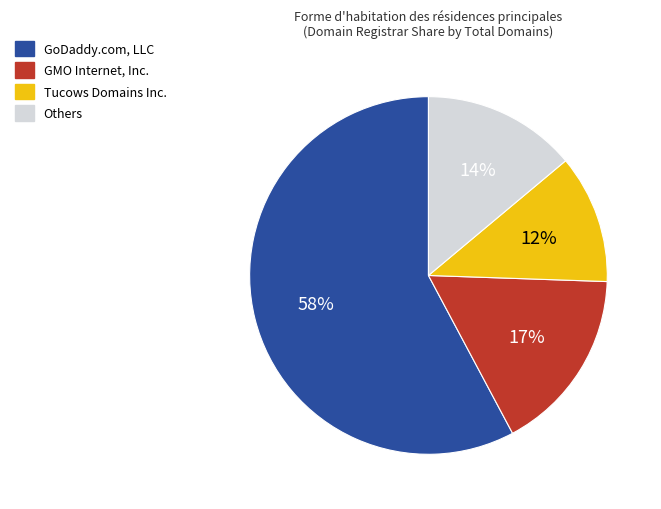

Is there a majority slice in this chart?

Yes